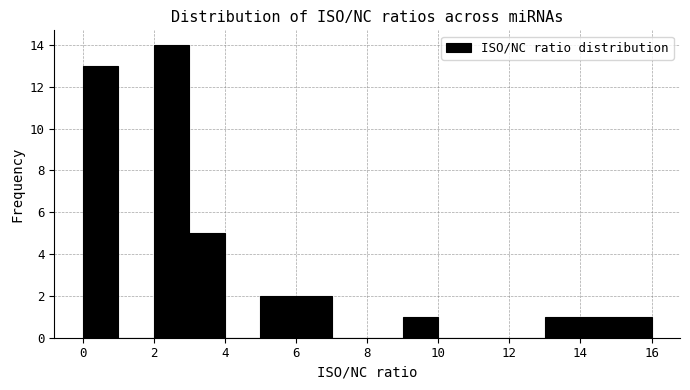

Over which range of the x-axis is the bar tallest?

2 to 3